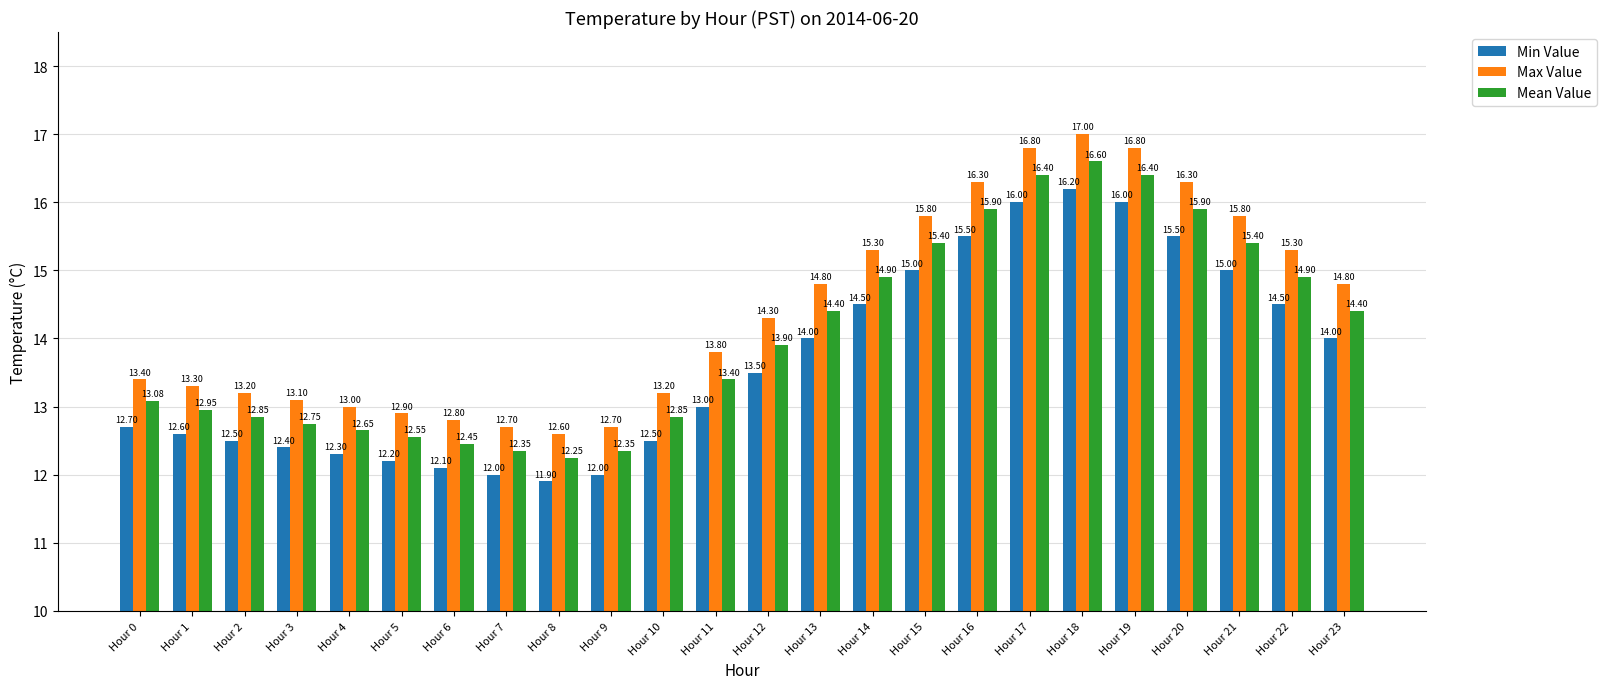

How many groups of bars are there?

24